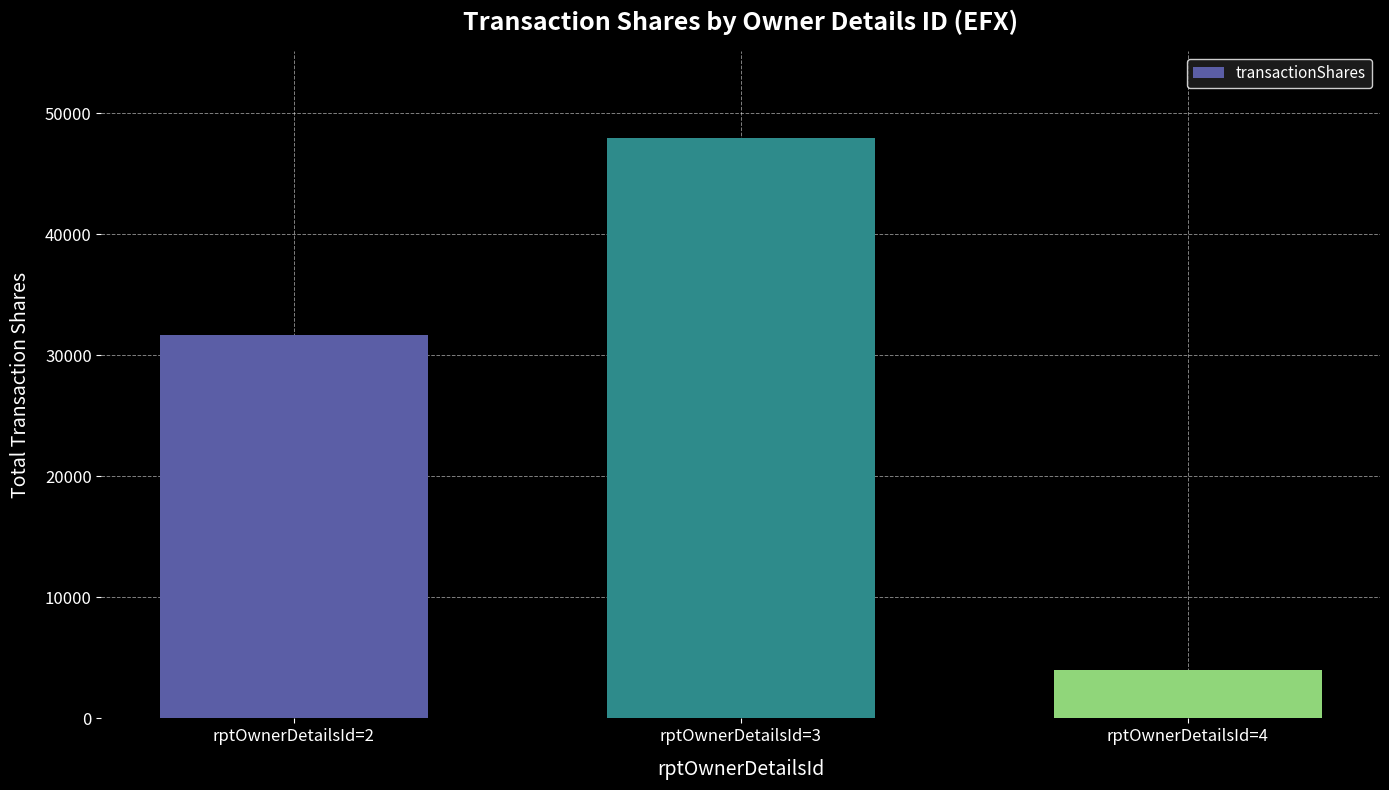

Reading left to right, transcribe all the data shown in this chart.

31651	47950	4000